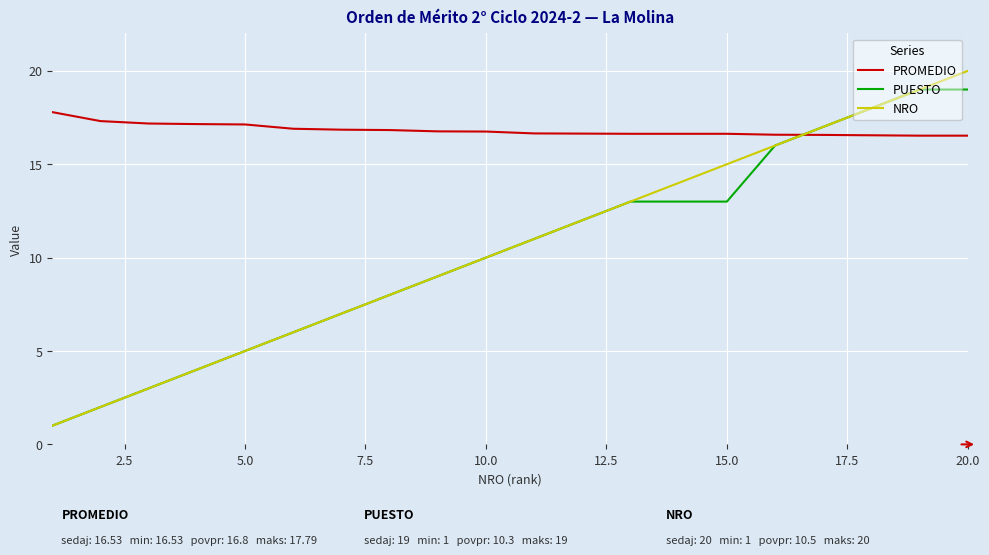

Which series has the widest spread of values?

NRO